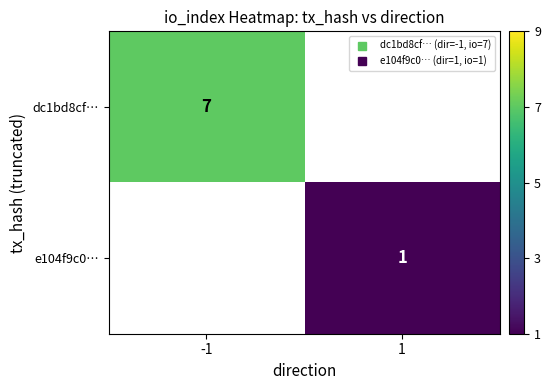

What is the sum of all dc1bd8cf… values?

7